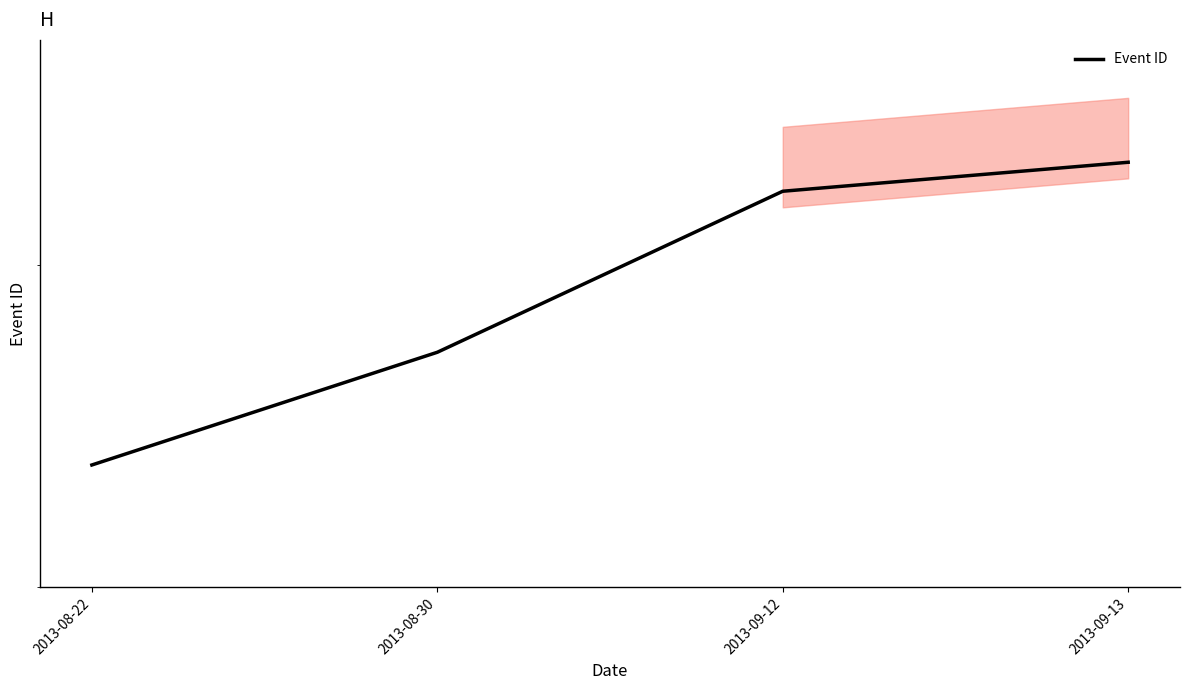

How many values are below 4823?

2